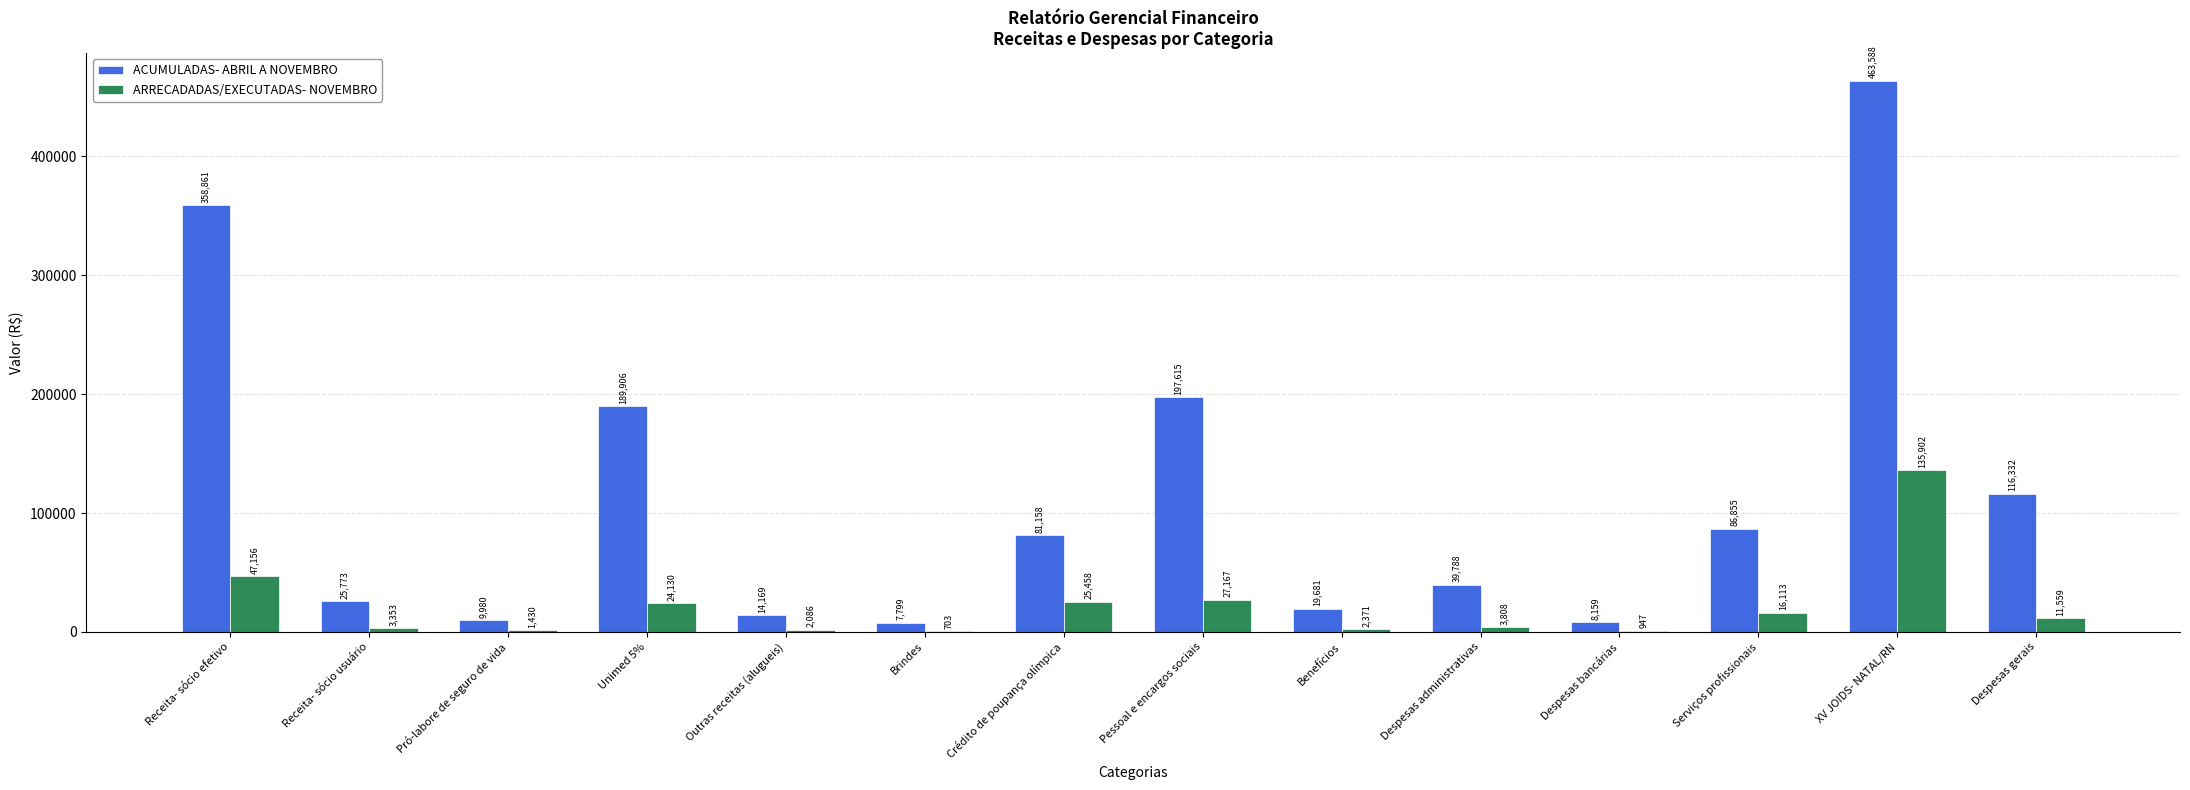

Where does the ACUMULADAS- ABRIL A NOVEMBRO series first go above 81158?

Receita- sócio efetivo